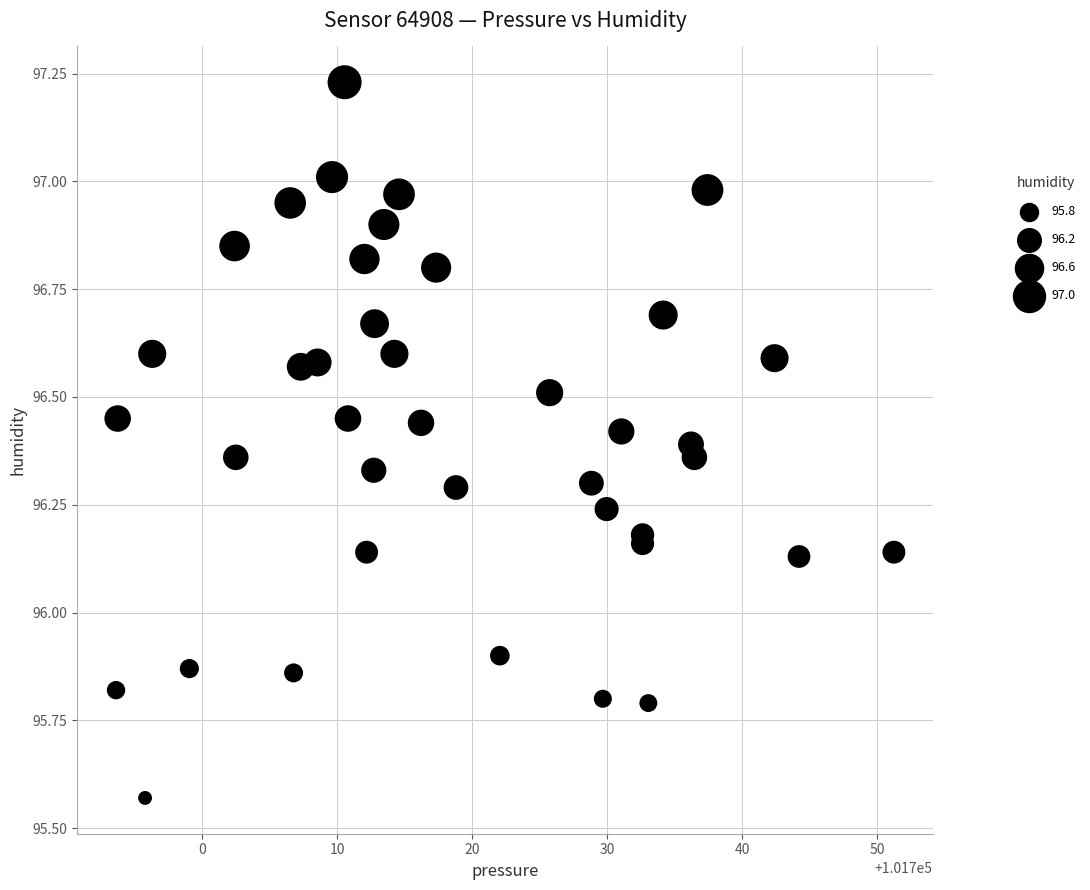

What is the range of Y values (max minus min)?

1.7